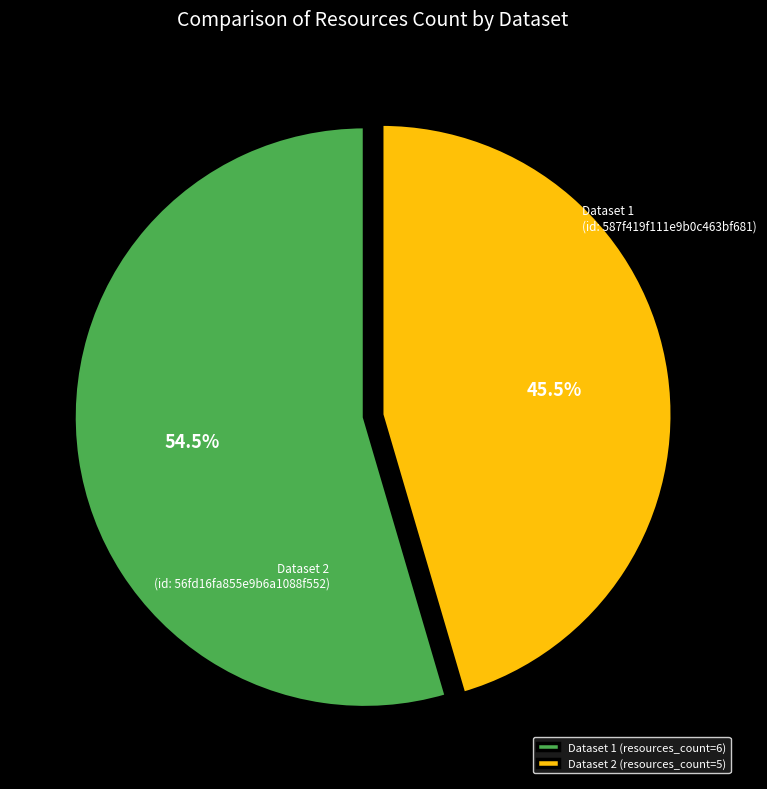

How many segments does this pie chart have?

2